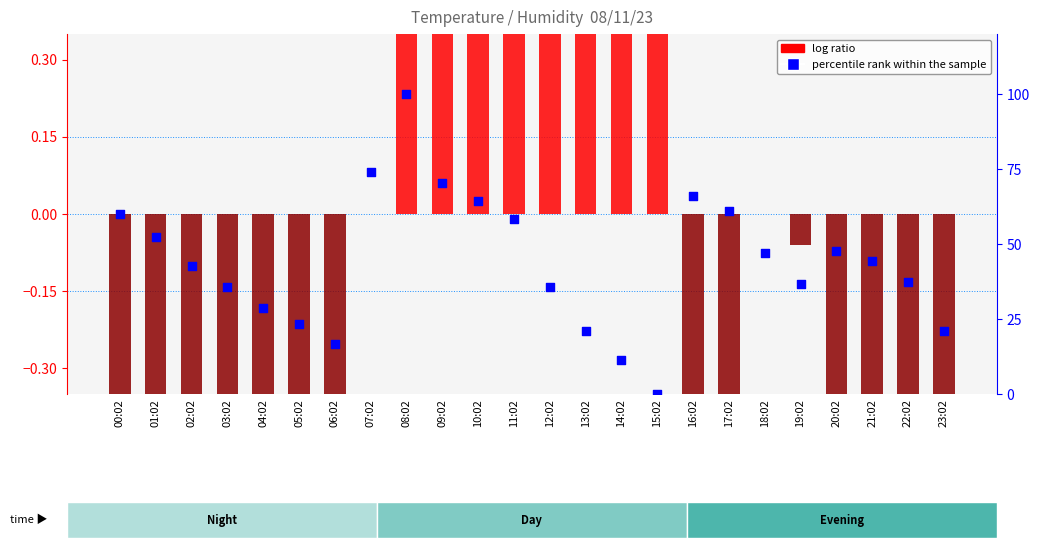

What is the total value across all series at 08:02?

100.6